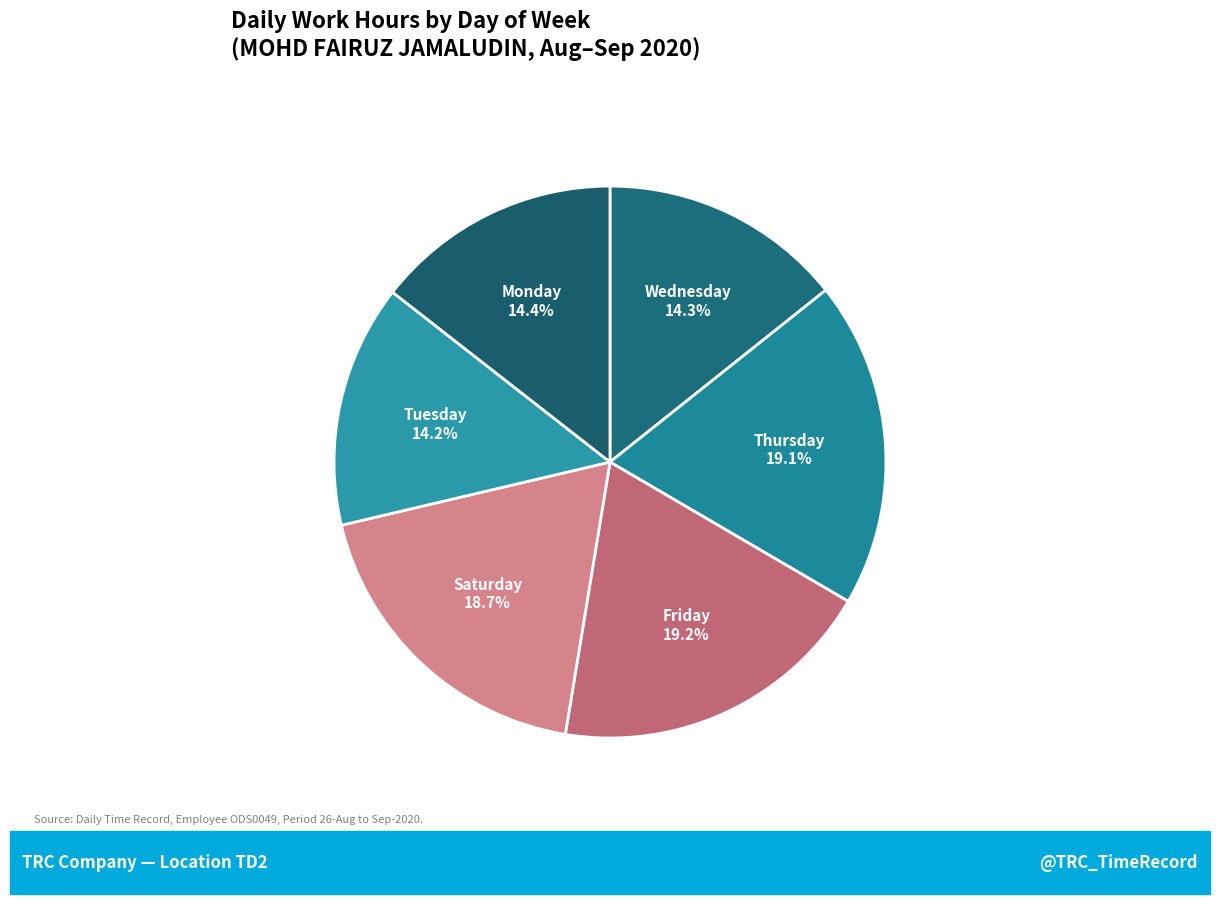

To the nearest percent, what is the average slice percentage?

17%